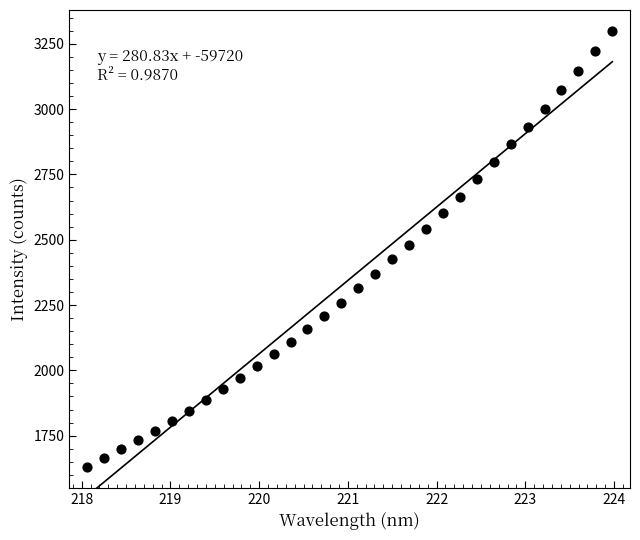

What is the range of X values (max minus min)?

5.9